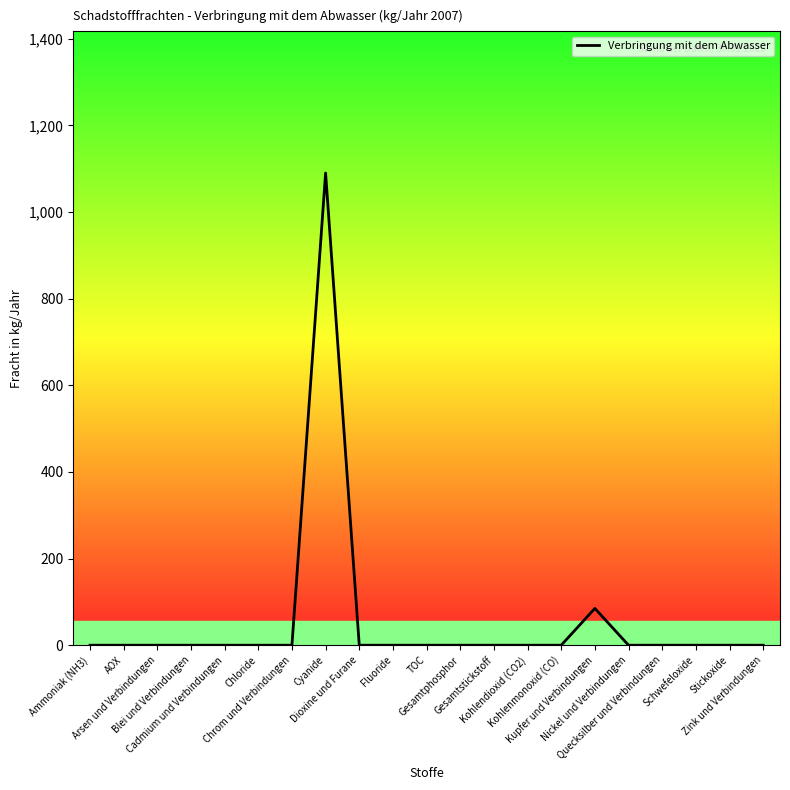

True or false: the data shows 0 at Chrom und Verbindungen.

True